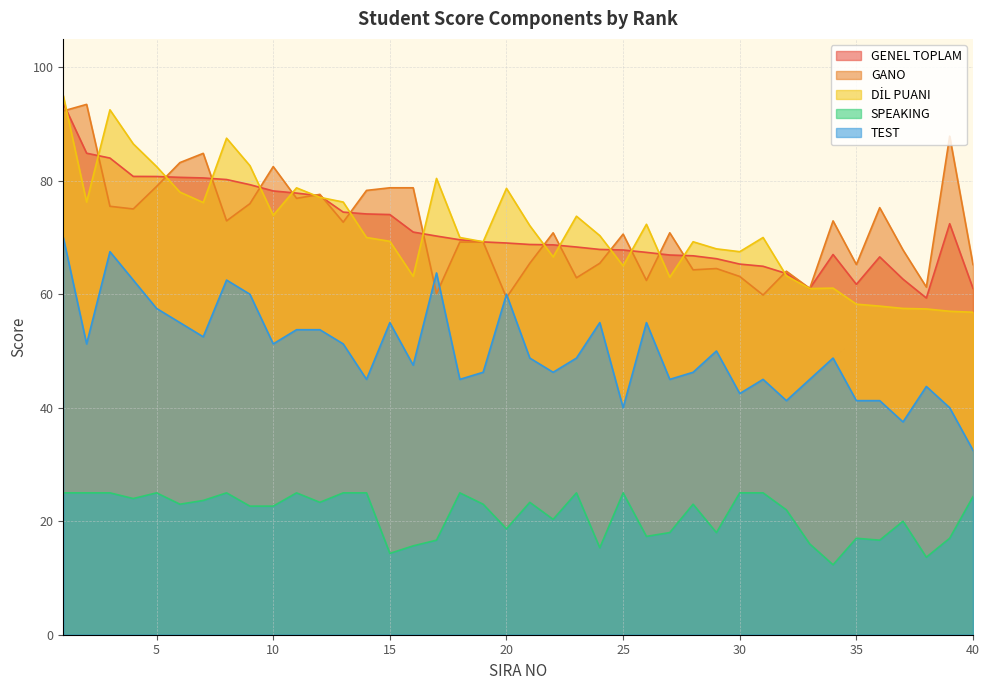

Between which two adjacent categories do GENEL TOPLAM and DİL PUANI first intersect?

1 and 2